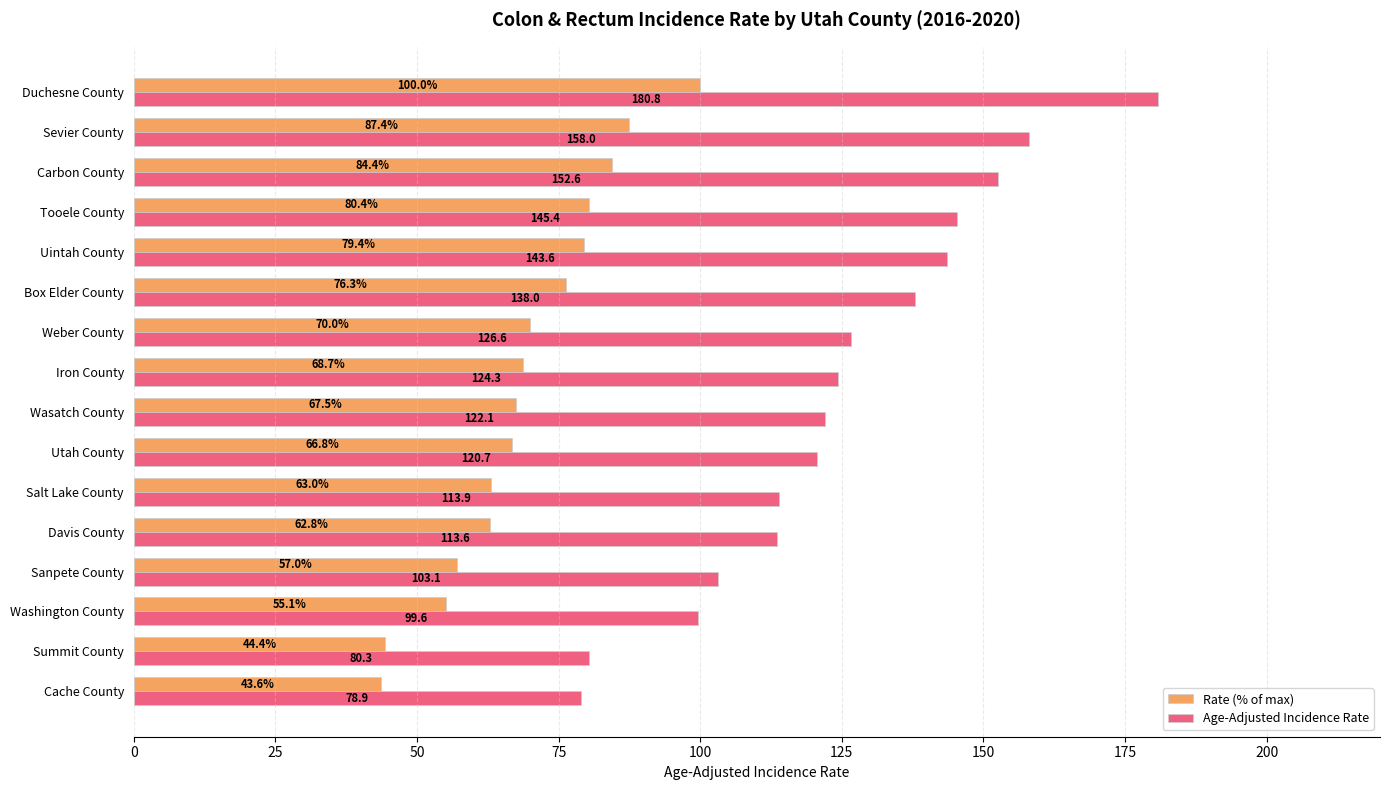

Which series has the largest range (max minus min)?

Age-Adjusted Incidence Rate